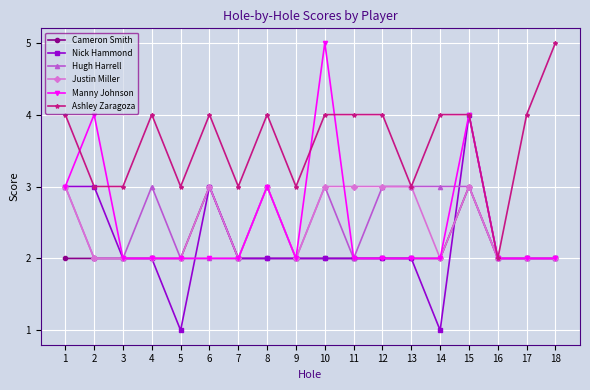

Reading right to left, transcribe all the data shown in this chart.

Cameron Smith: 2	2	2	3	2	2	2	2	2	2	2	2	3	2	2	2	2	2
Nick Hammond: 2	2	2	4	1	2	2	2	2	2	2	2	3	1	2	2	3	3
Hugh Harrell: 2	2	2	3	3	3	3	2	3	2	3	2	2	2	3	2	2	3
Justin Miller: 2	2	2	3	2	3	3	3	3	2	3	2	3	2	2	2	2	3
Manny Johnson: 2	2	2	4	2	2	2	2	5	2	3	2	2	2	2	2	4	3
Ashley Zaragoza: 5	4	2	4	4	3	4	4	4	3	4	3	4	3	4	3	3	4